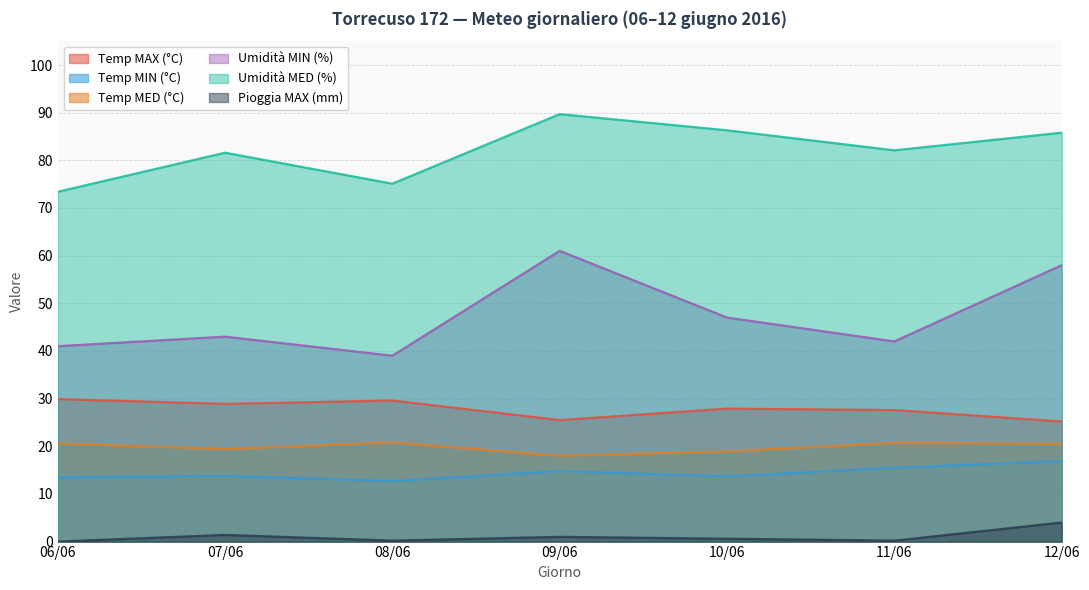

At which category is the sum across all series the highest?

12/06